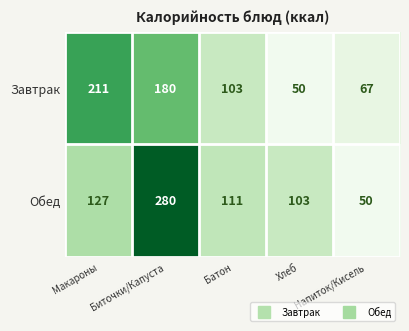

Rank the series at Хлеб from highest to lowest value.

Обед, Завтрак